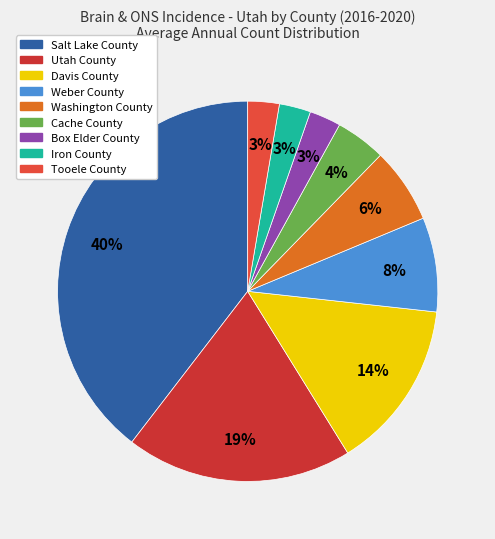

The Cache County slice represents 4% of the pie. True or false?

True